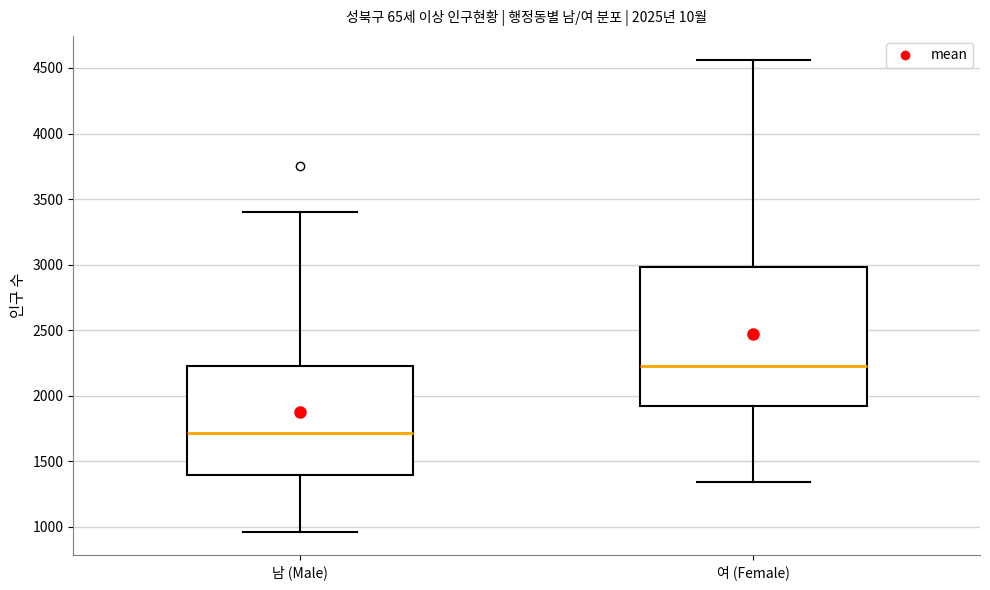

Reading left to right, transcribe this box plot: for each box, give where its median line is, the range the box spans, and where its two whiskers end, as read against the y-axis. The values are not printed on the chart, so give them approximately, as read against the axis.

남 (Male): median 1700, box 1400 to 2250, whiskers 950 to 3400
여 (Female): median 2250, box 1900 to 3000, whiskers 1350 to 4550